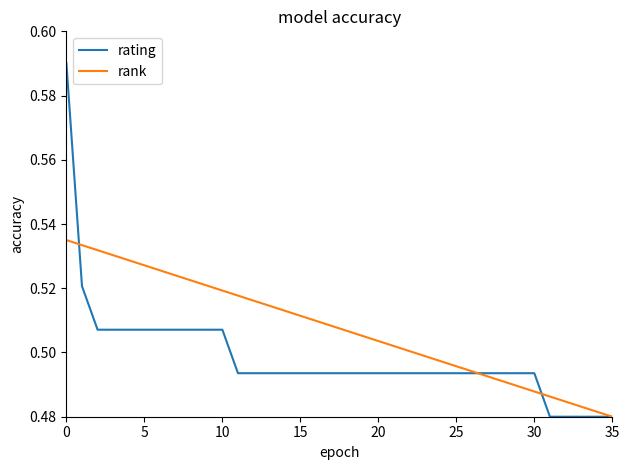

Which series has the largest total across all categories?

rank